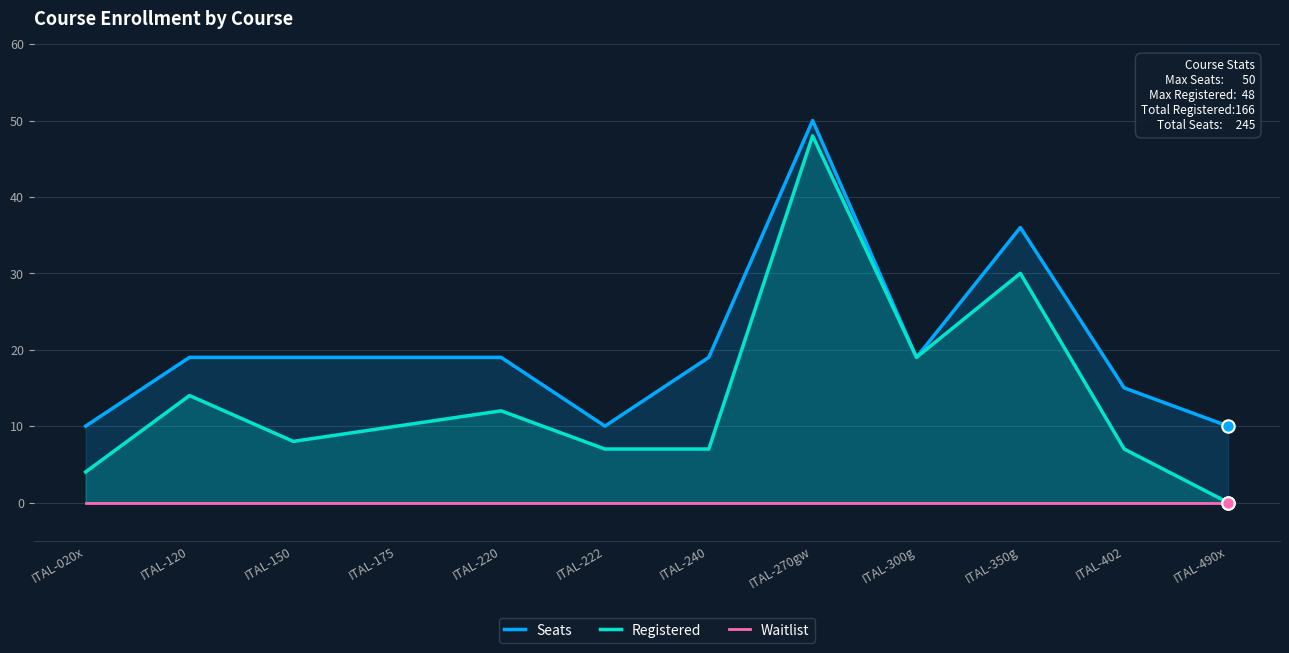

Which series reaches the maximum Y coordinate?

Seats